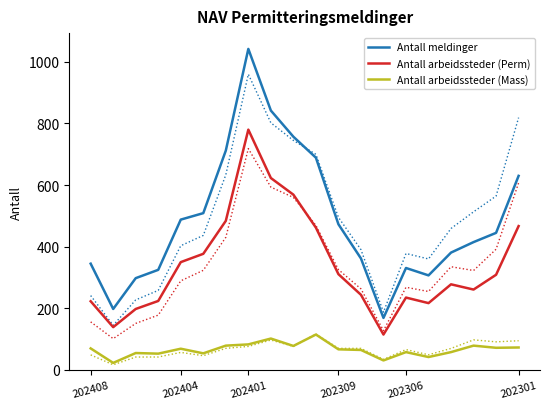

What is the maximum value shown in the chart?

1042.0